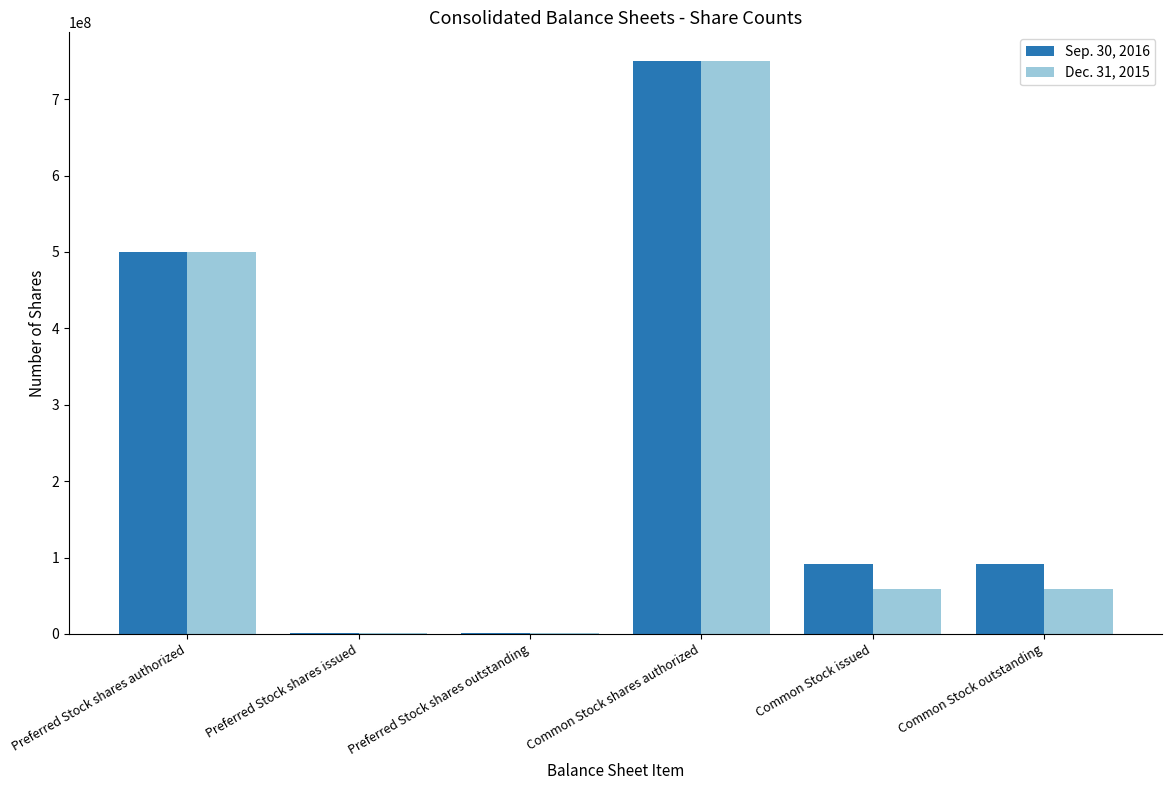

The Dec. 31, 2015 series shows 750000000 at Common Stock shares authorized. True or false?

True